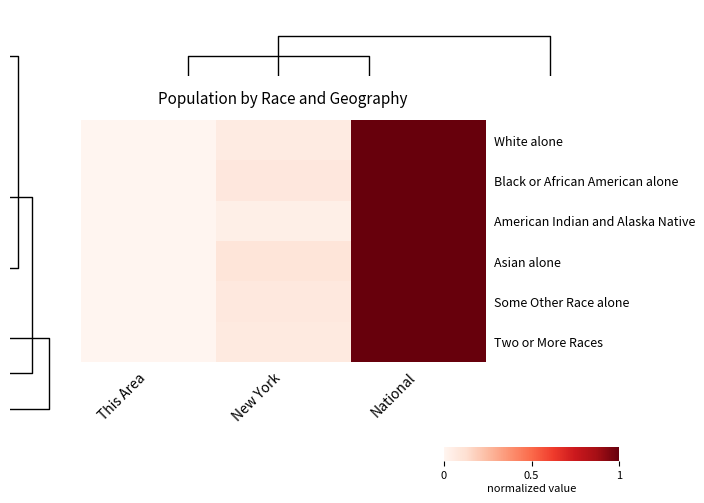

Rank the series by their maximum value, from lowest to highest.

American Indian and Alaska Native, Two or More Races, Asian alone, White alone, Black or African American alone, Some Other Race alone